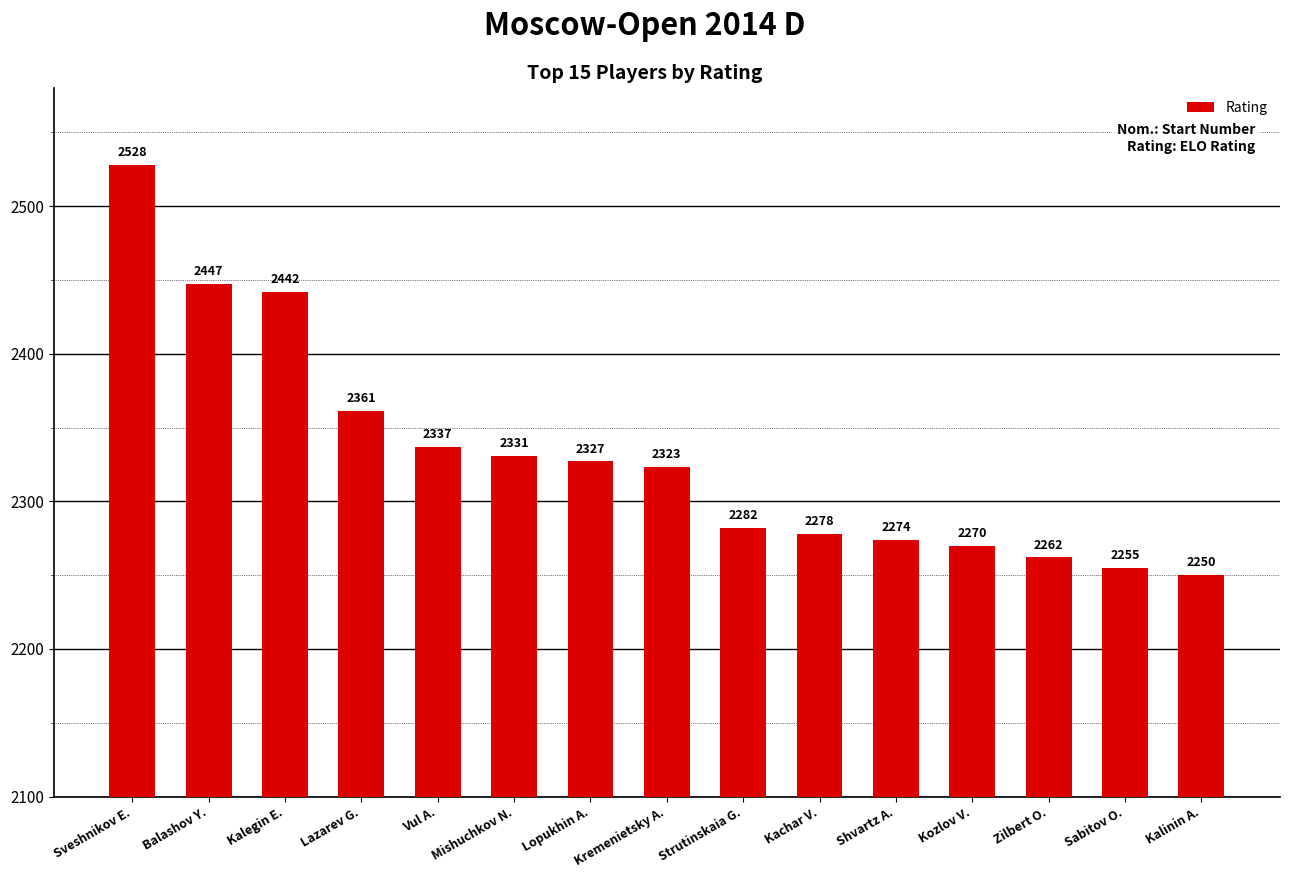

How many bars are there in total?

15